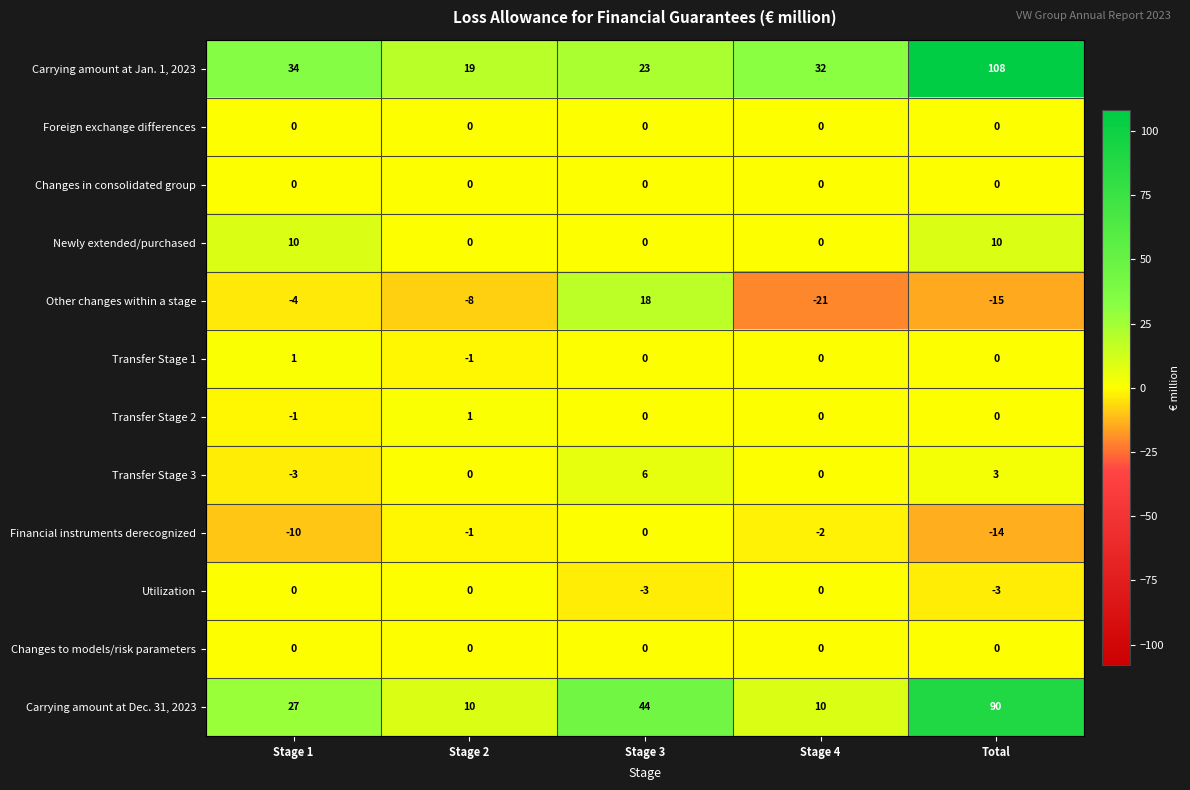

What is the sum of all Transfer Stage 3 values?

6